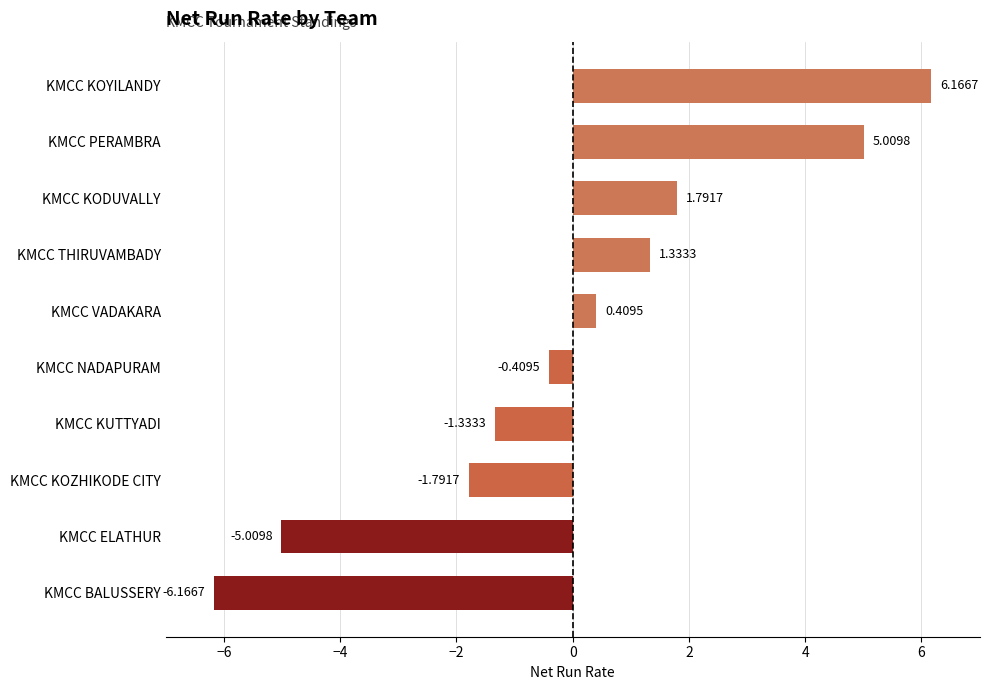

Which category has the lowest value across all series?

KMCC BALUSSERY